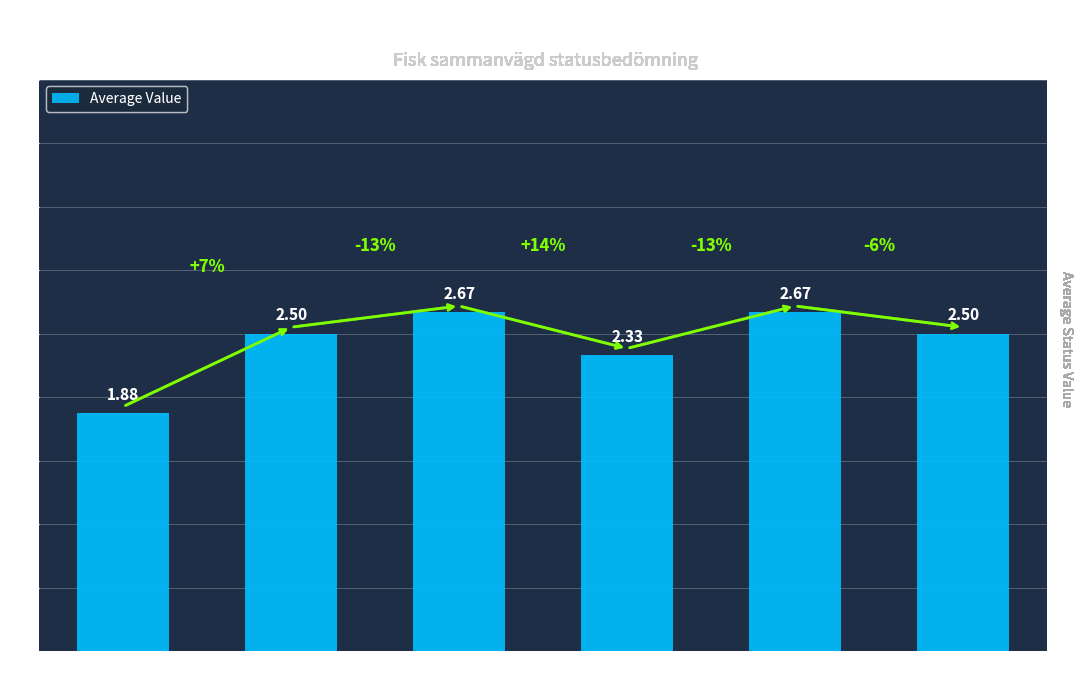

Count the number of values greater than 2.

5